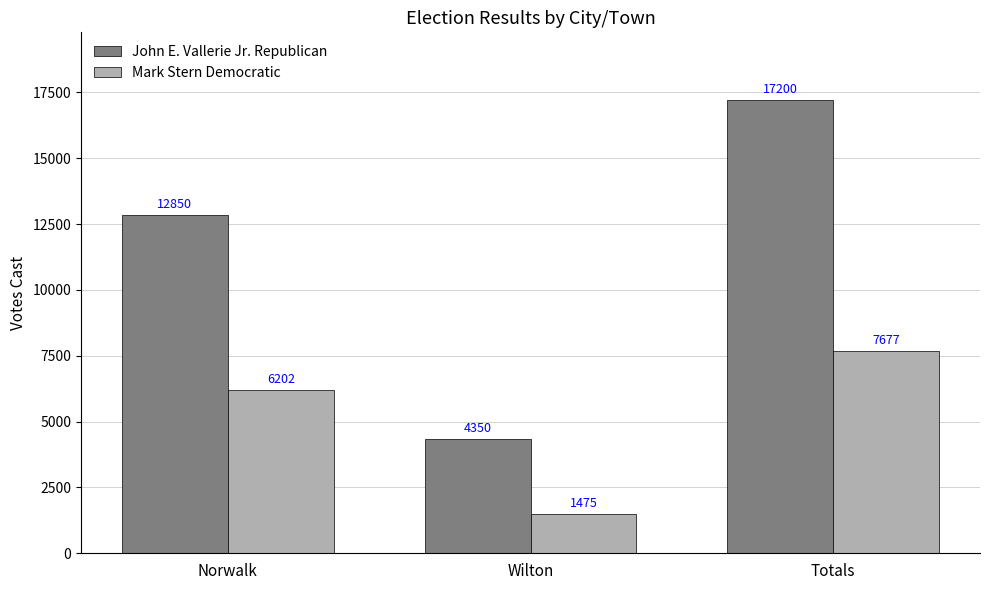

Rank the series at Norwalk from lowest to highest value.

Mark Stern Democratic, John E. Vallerie Jr. Republican